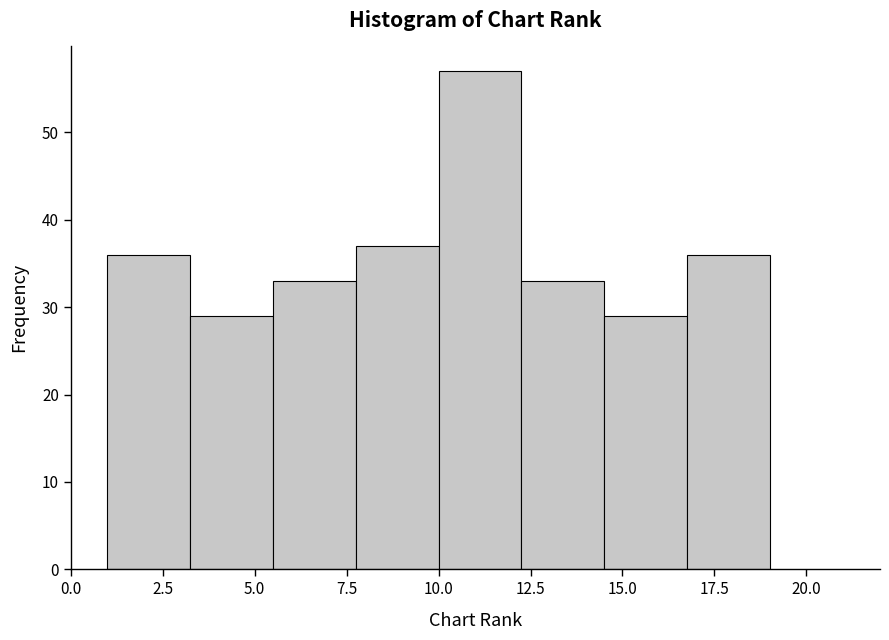

Reading left to right, list every bar in this chart as the range it spans on the x-axis followed by its height. Neither the bar edges nor the heights are printed on the chart, so give them approximately, as read against the axes.

1.00 to 3.25: 36
3.25 to 5.50: 29
5.50 to 7.75: 33
7.75 to 10.00: 37
10.00 to 12.25: 57
12.25 to 14.50: 33
14.50 to 16.75: 29
16.75 to 19.00: 36